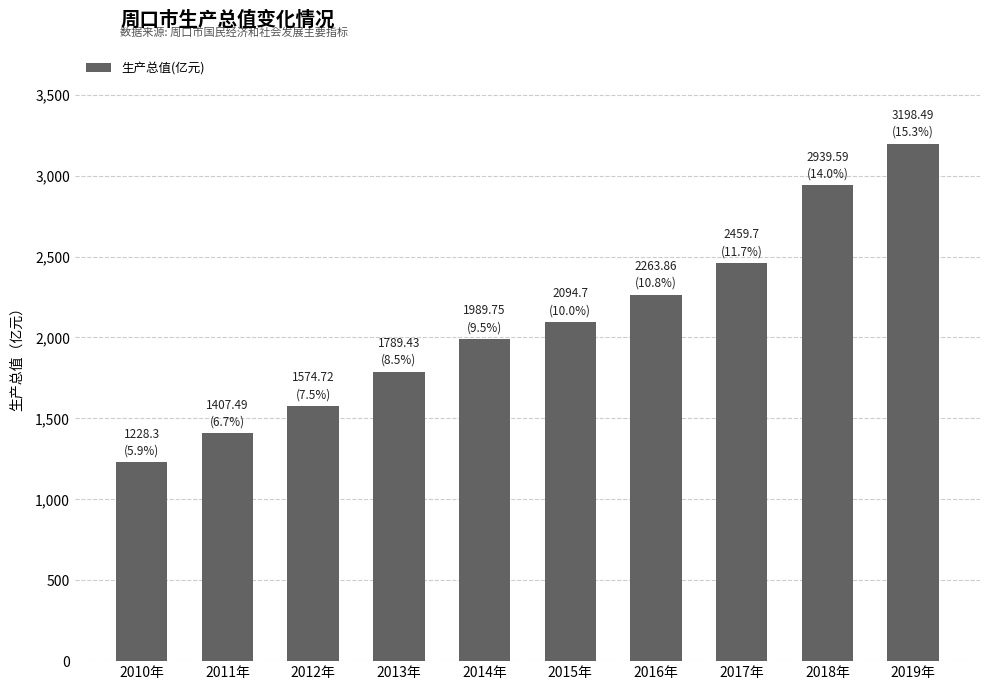

True or false: the data shows 1980.7 at 2011年.

False